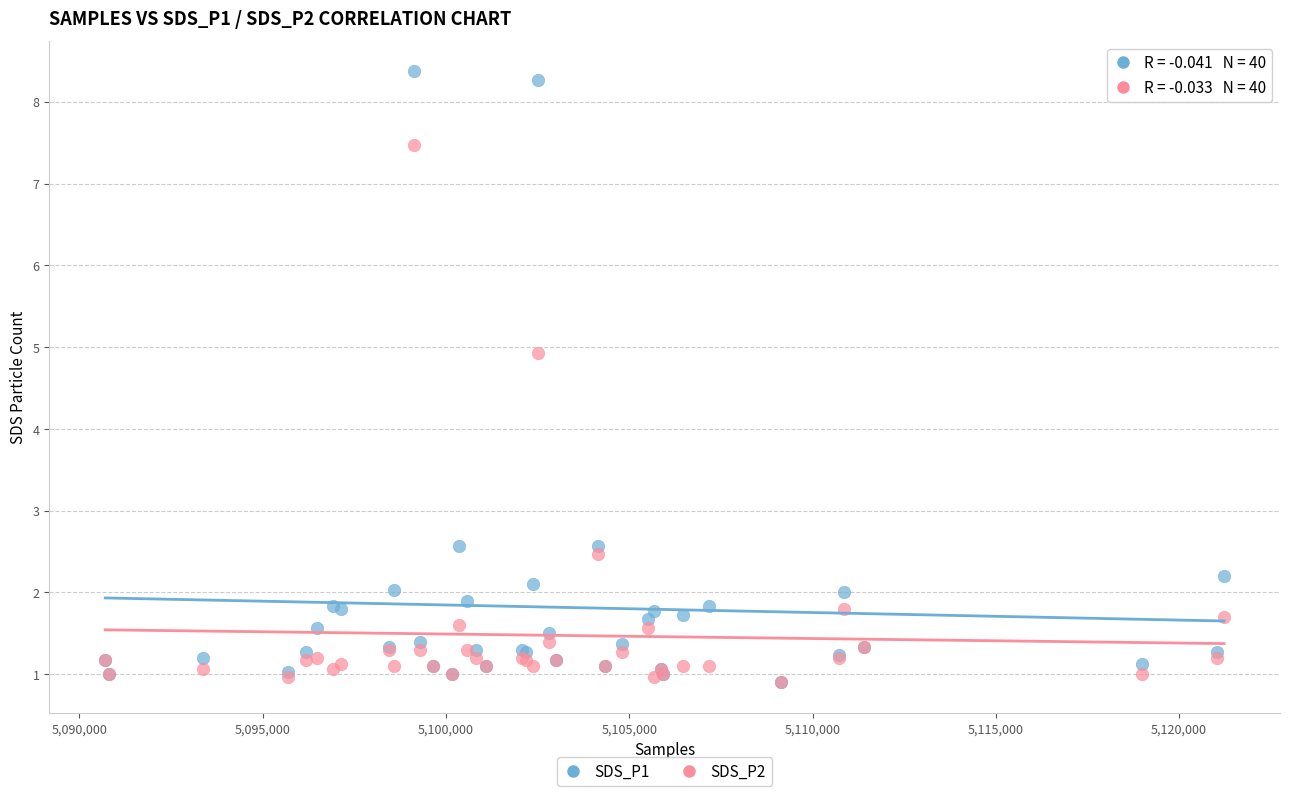

What are all the series names shown in the legend?

SDS_P1, SDS_P2